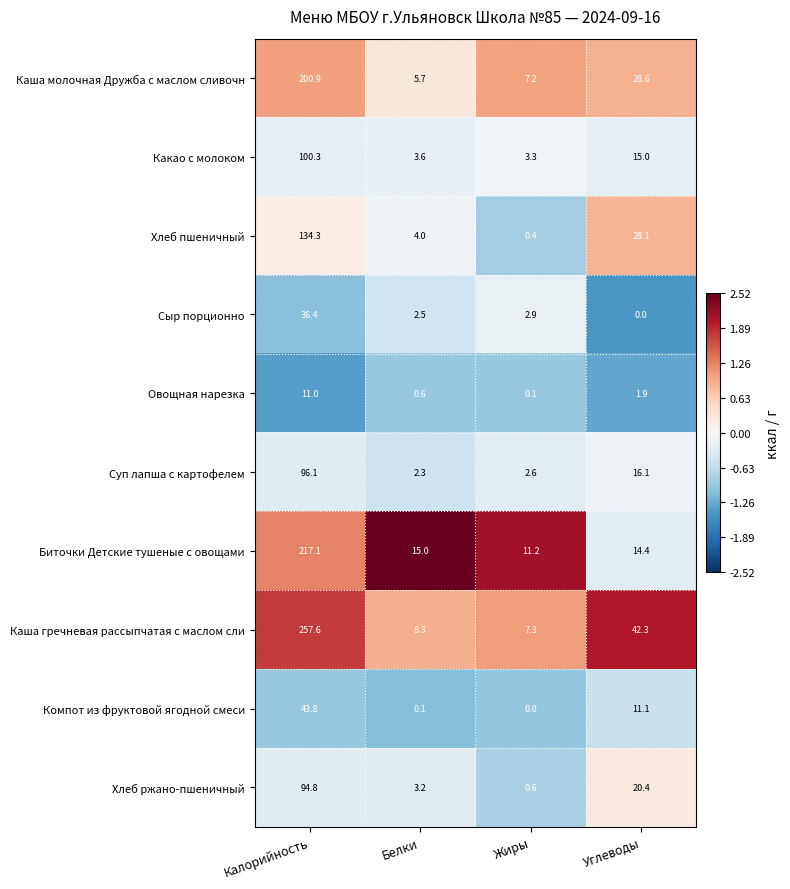

True or false: Каша гречневая рассыпчатая с маслом сли has a value of 11.4 at Углеводы.

False